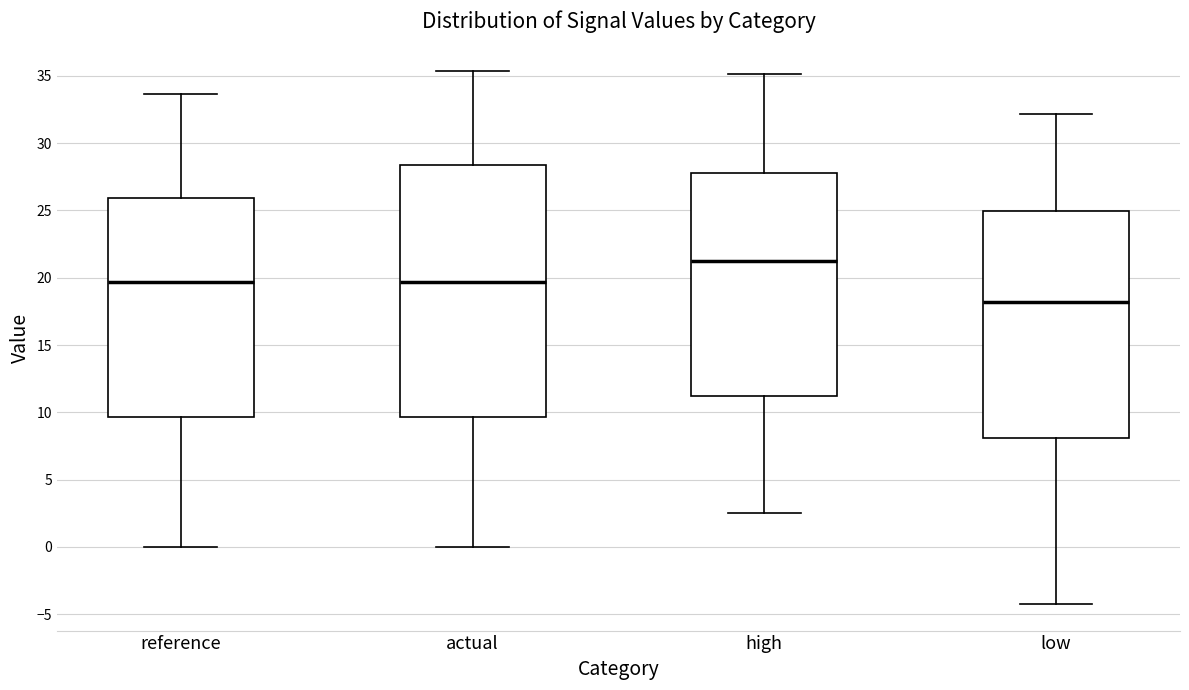

Which box is the tallest, from its lower edge to its upper edge?

actual